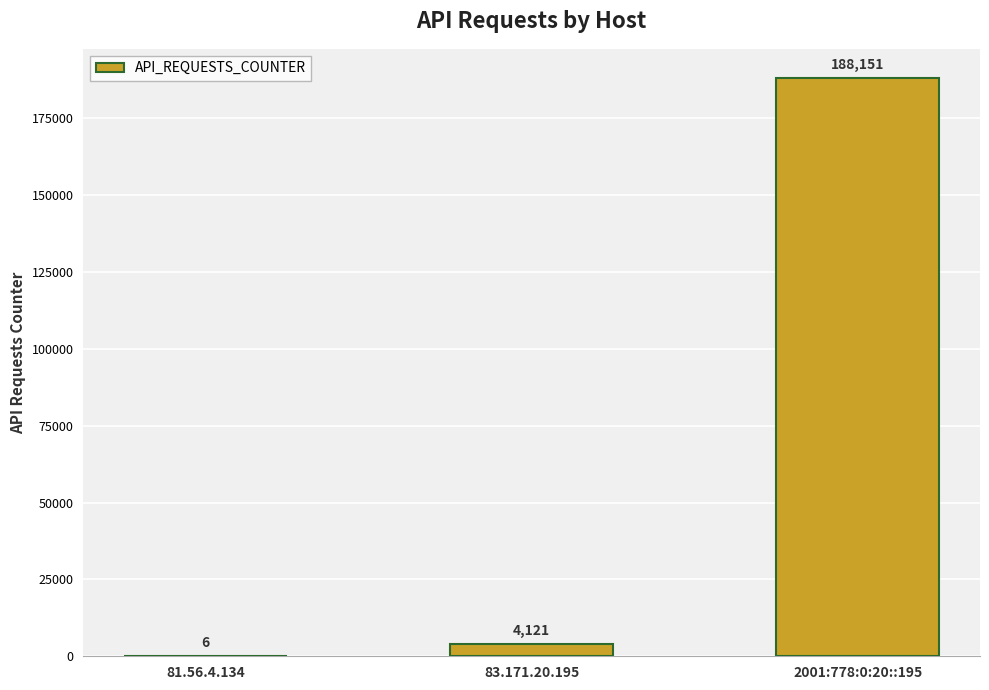

What is the greatest value displayed?

188151